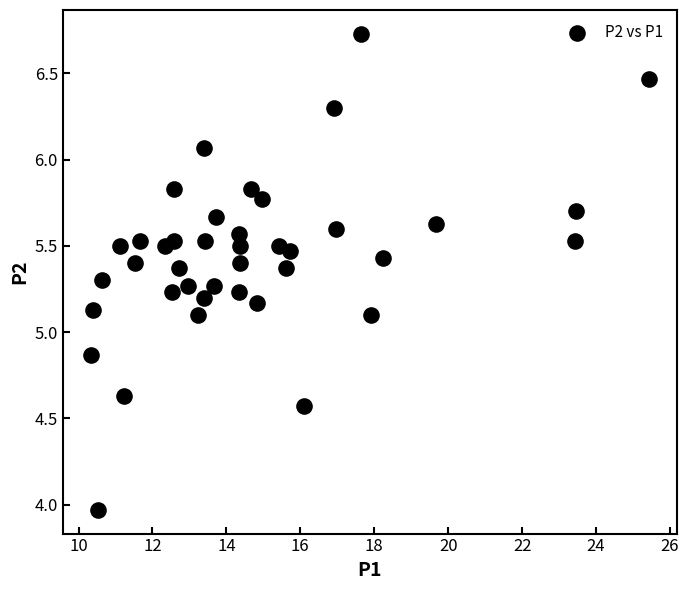

What is the range of X values (max minus min)?

15.1